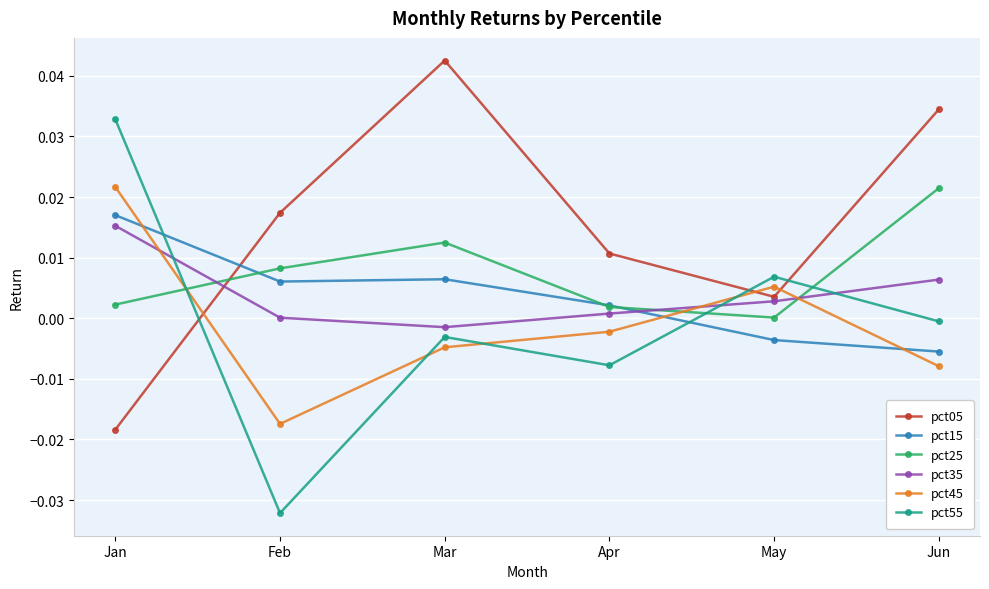

What is the total value across all series at Mar?

0.1